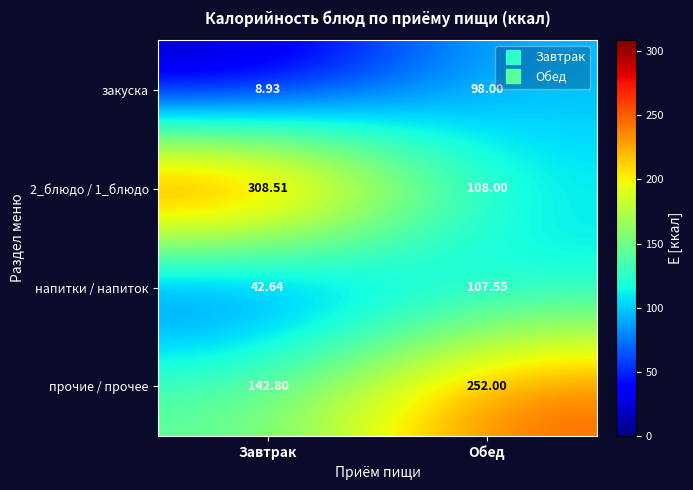

At which category is the sum across all series the highest?

Обед